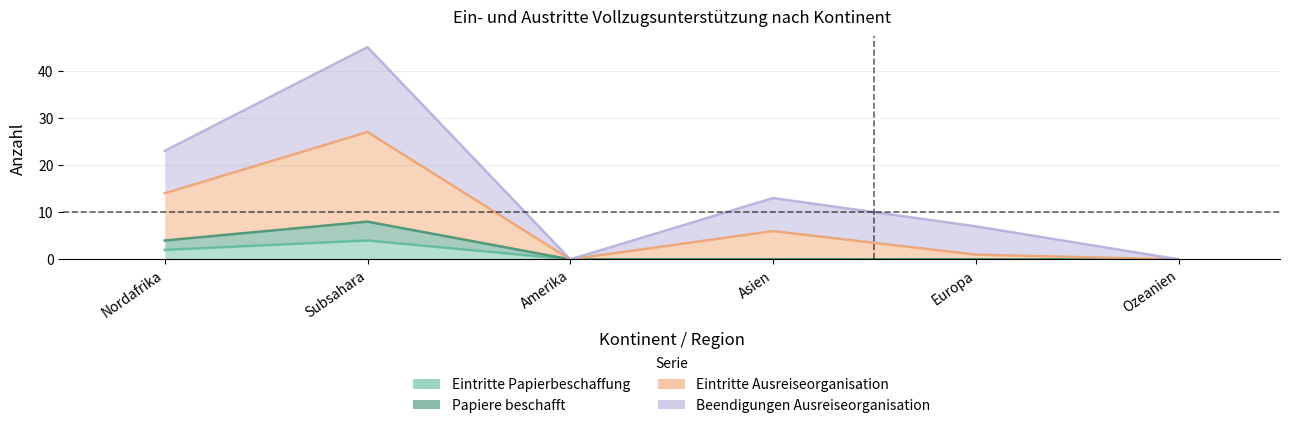

At which category is the sum across all series the highest?

Subsahara